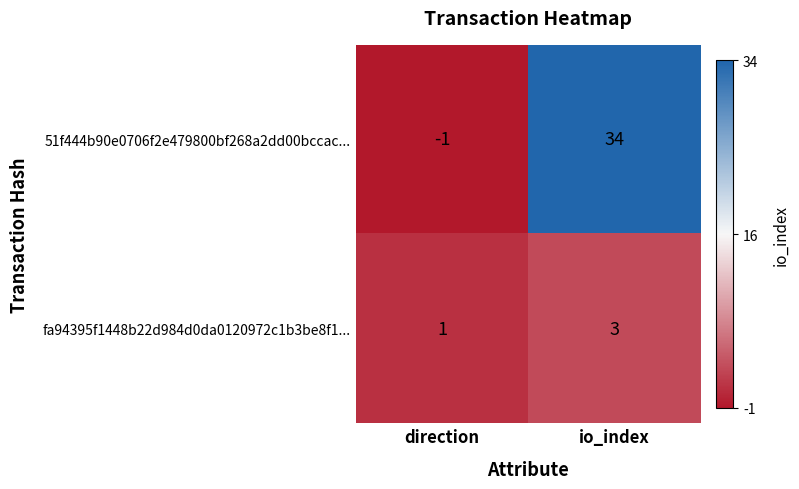

Where is 51f444b90e0706f2e479800bf268a2dd00bccac... nearest to the value 16?

direction